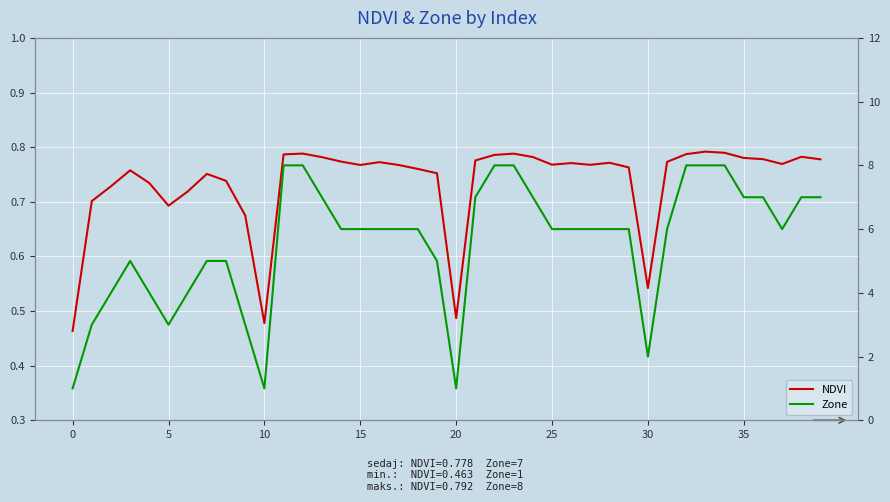

What is the minimum value shown in the chart?

0.5